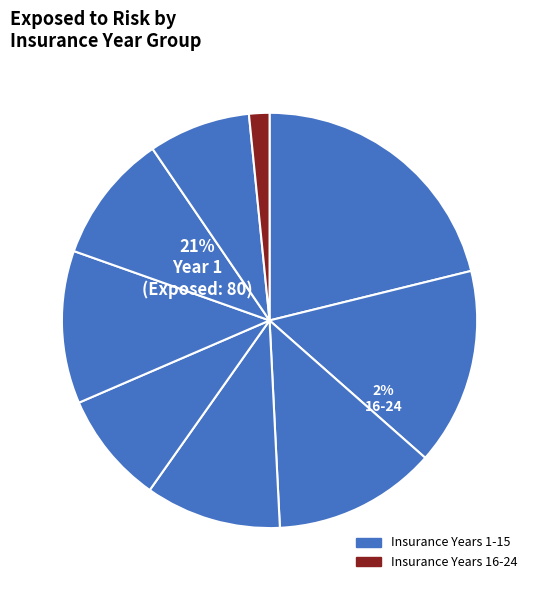

To the nearest percent, what is the combined percentage of 3 and 2?

28%